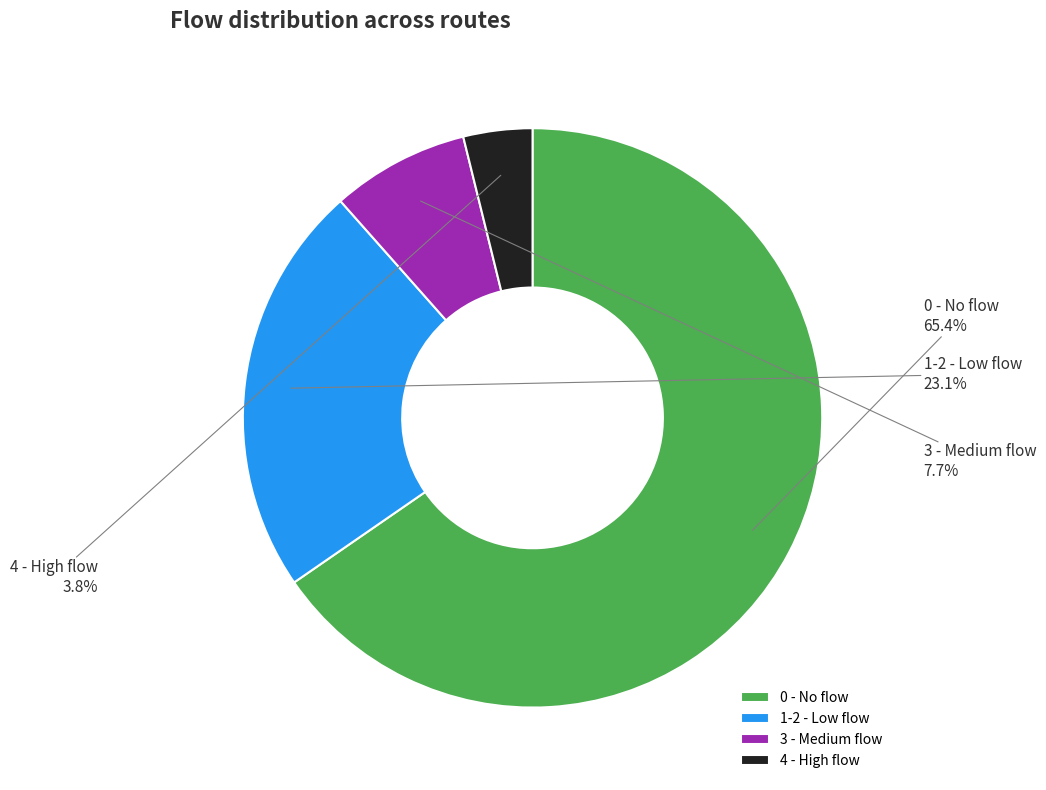

Approximately how many times larger is the value at 0 - No flow compared to 3 - Medium flow?

8.5